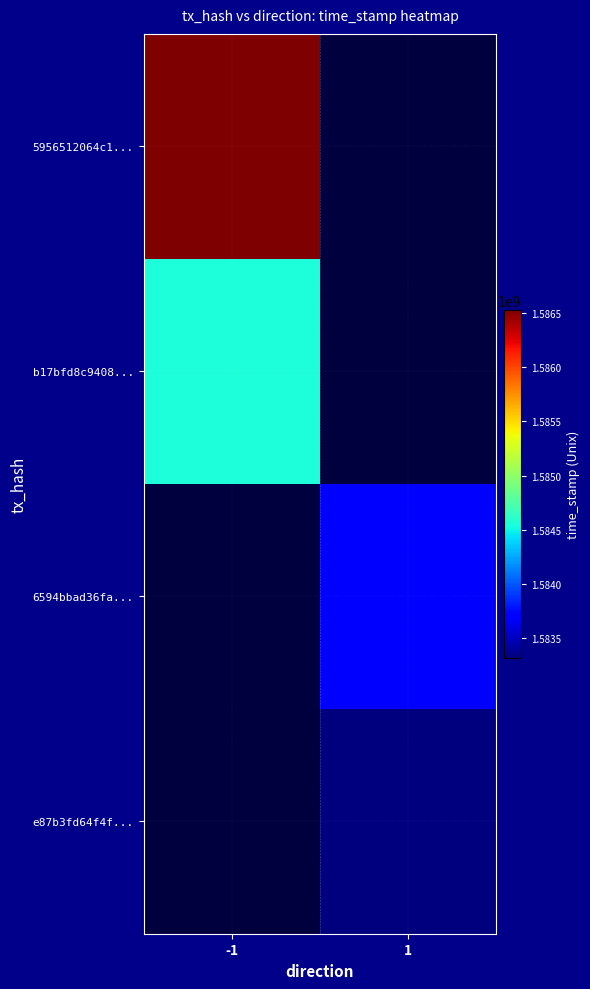

What is the greatest value displayed?

1586524058.0